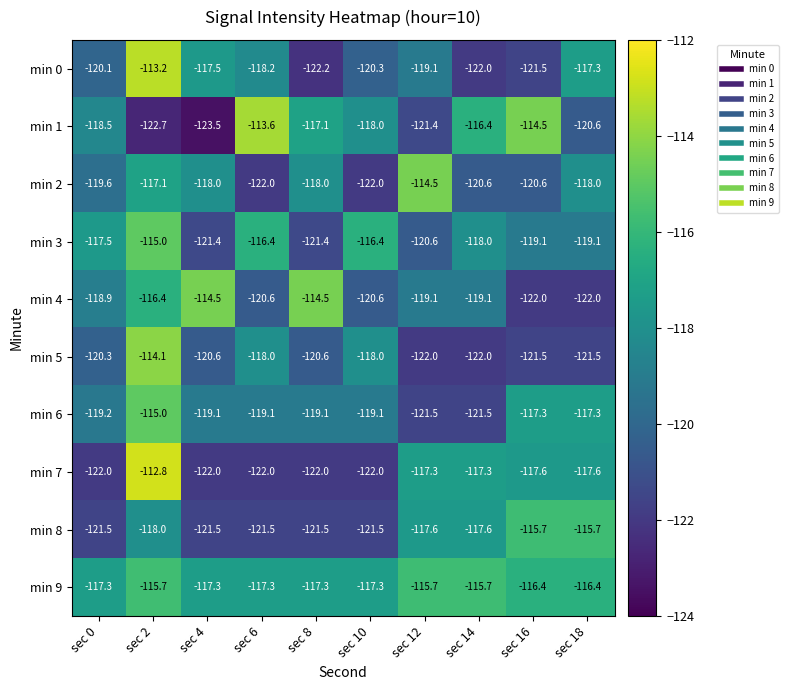

What is the sum of the min 8 values at sec 14 and sec 18?

-233.3